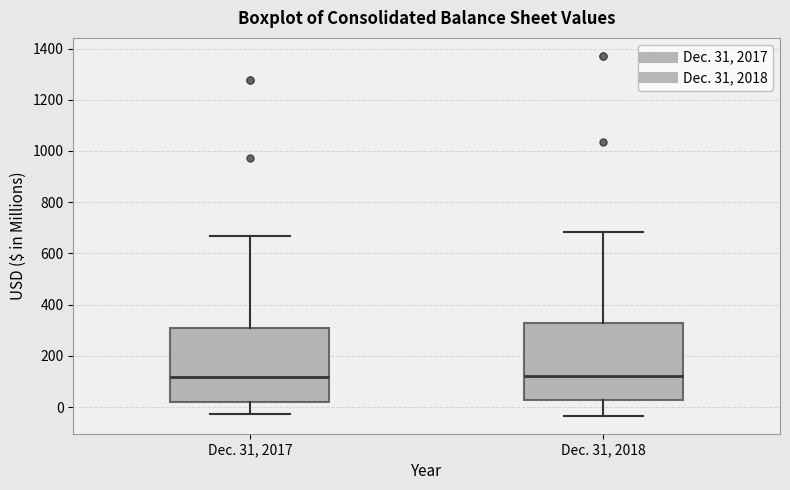

Reading left to right, read every box against the y-axis: the position of its median line, the range the box covers, and the ends of its whiskers. The values are not printed on the chart, so give them approximately, as read against the axis.

Dec. 31, 2017: median 120, box 20 to 300, whiskers -20 to 660
Dec. 31, 2018: median 120, box 20 to 320, whiskers -40 to 680